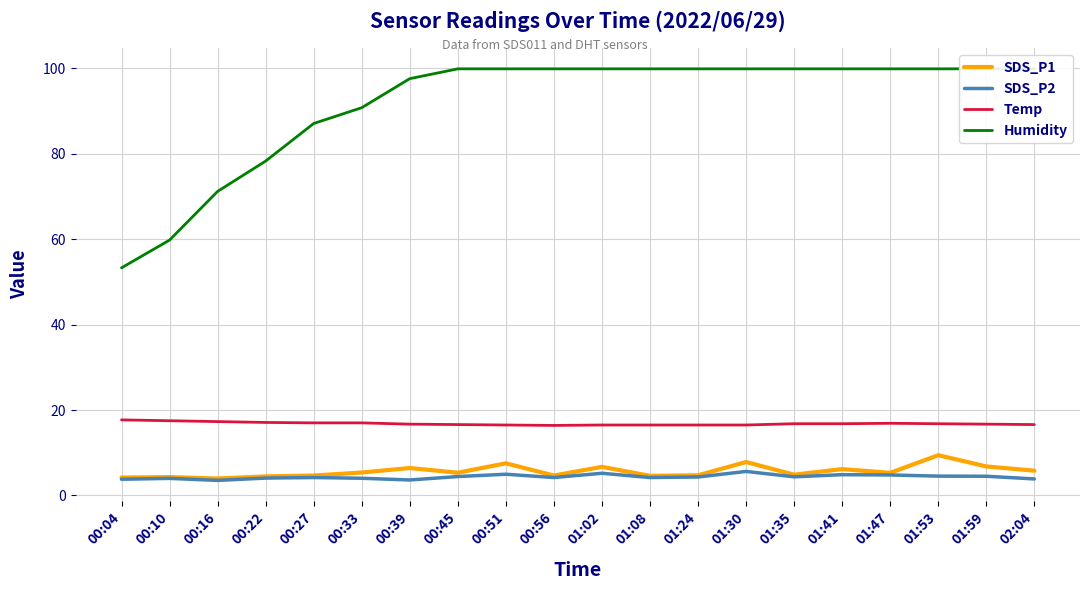

The value of Humidity at 01:24 is 52.5. True or false?

False